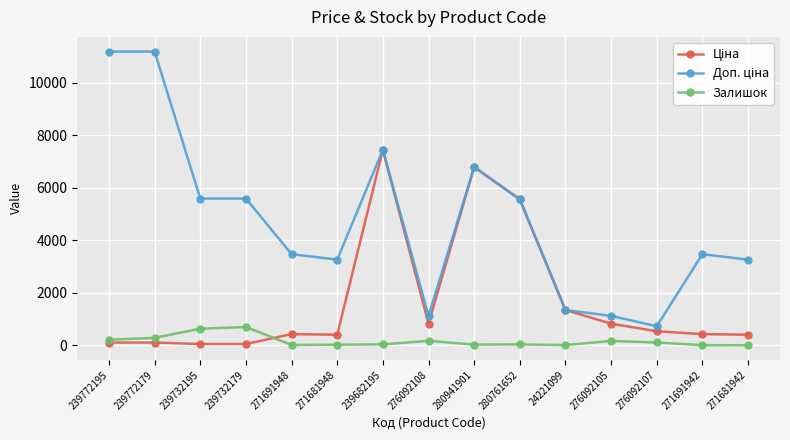

What is the maximum value shown in the chart?

11182.0